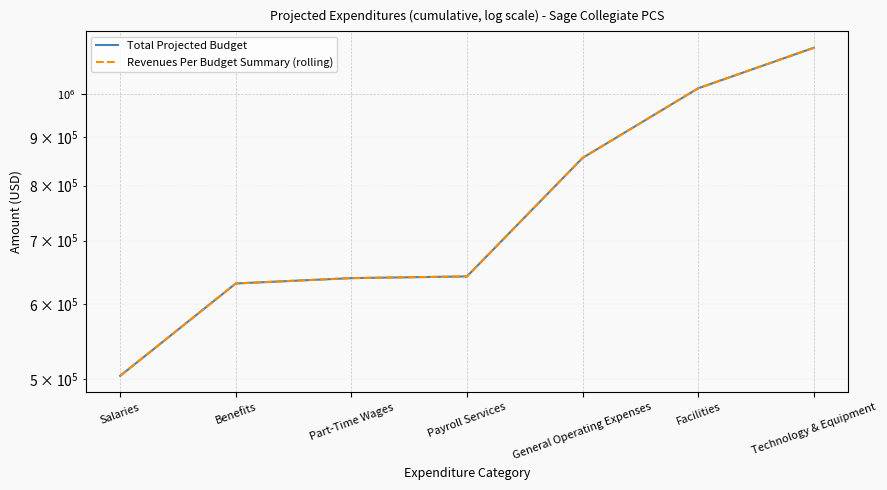

What are all the series names shown in the legend?

Total Projected Budget, Revenues Per Budget Summary (rolling)